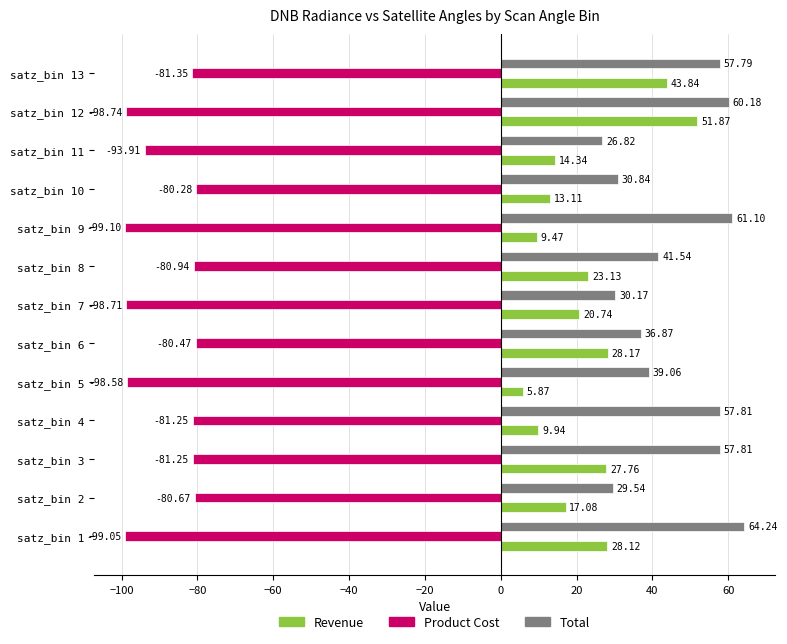

What is the average value of the Revenue series?

22.6